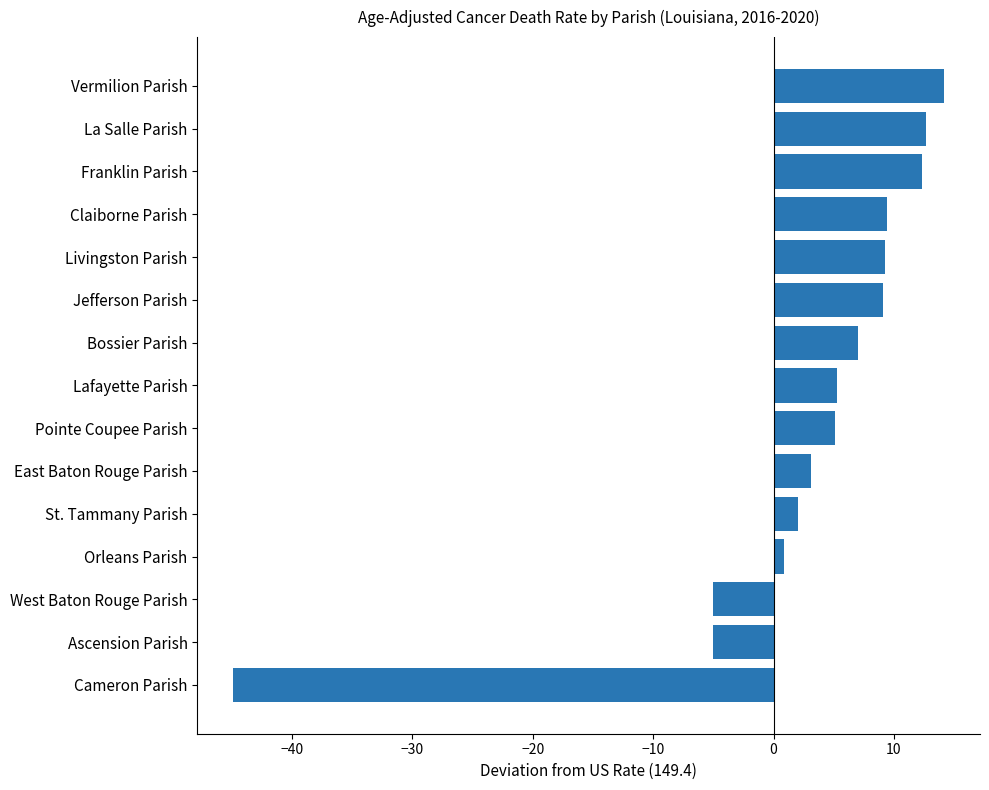

Between Pointe Coupee Parish and West Baton Rouge Parish, which is larger?

Pointe Coupee Parish